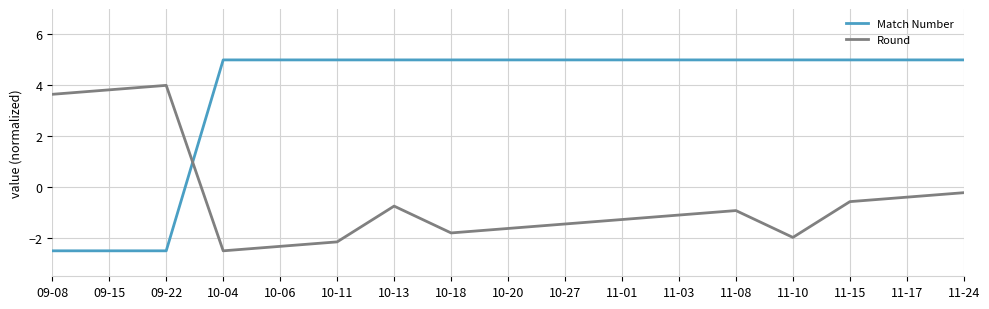

In Round, how many points are higher than both neighbors (excluding endpoints)?

3